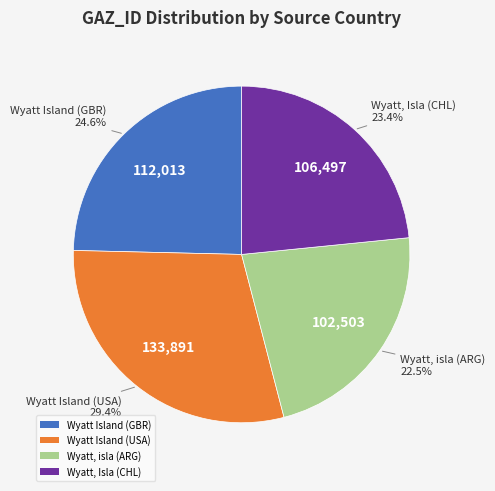

Which category has the smallest portion of the pie?

Wyatt, isla (ARG)